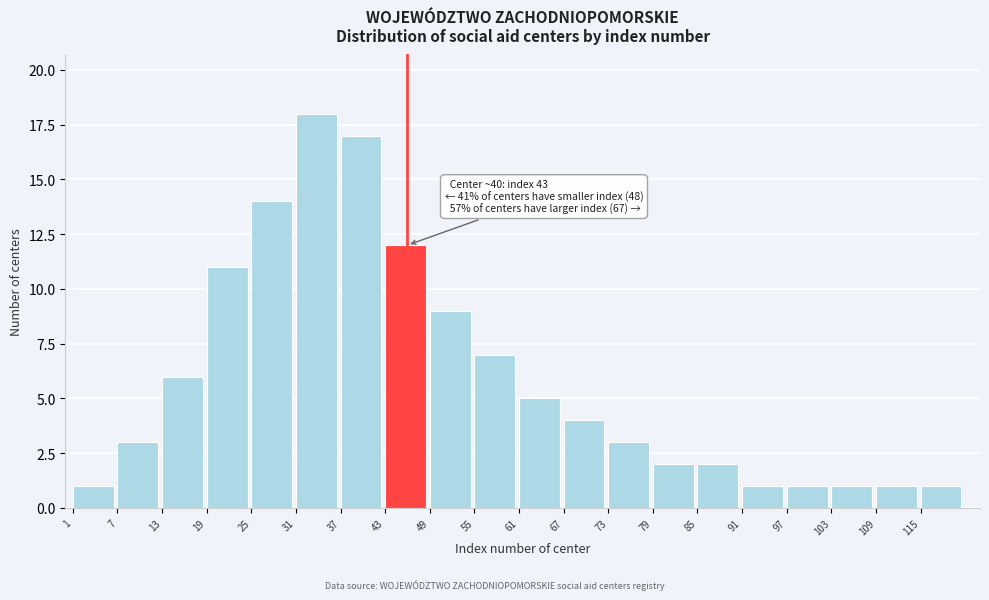

Reading left to right, list all the values displayed in this chart.

1=1	7=3	13=6	19=11	25=14	31=18	37=17	43=12	49=9	55=7	61=5	67=4	73=3	79=2	85=2	91=1	97=1	103=1	109=1	115=1